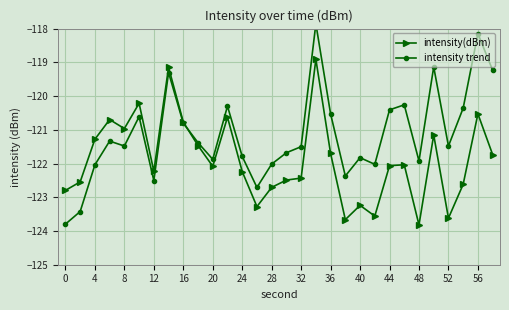

At which label does intensity(dBm) reach its minimum?

48